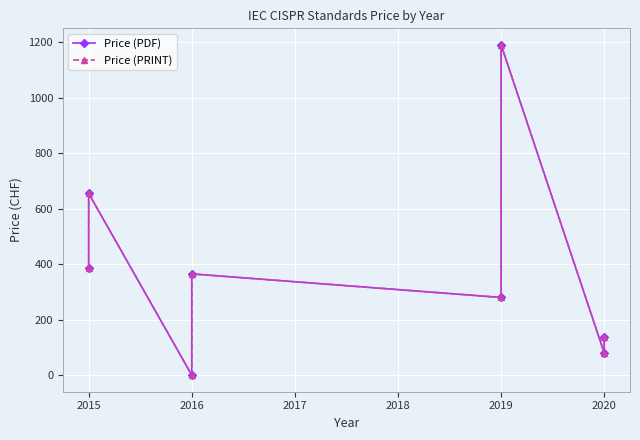

Rank the series at 2020 from highest to lowest value.

Price (PDF), Price (PRINT)